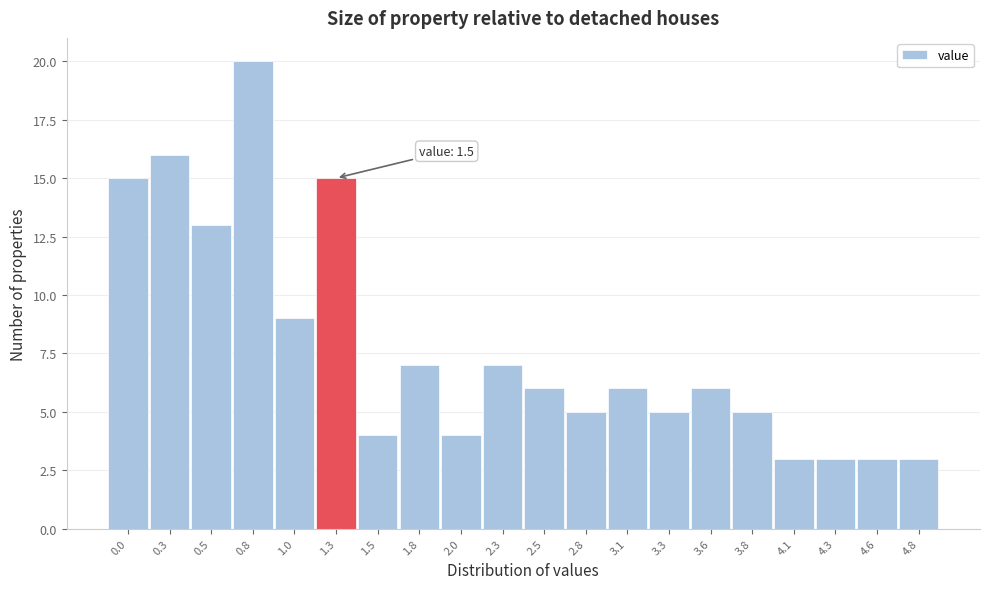

Reading right to left, extract all data points from this chart.

4.8=3	4.6=3	4.3=3	4.1=3	3.8=5	3.6=6	3.3=5	3.1=6	2.8=5	2.5=6	2.3=7	2.0=4	1.8=7	1.5=4	1.3=15	1.0=9	0.8=20	0.5=13	0.3=16	0.0=15